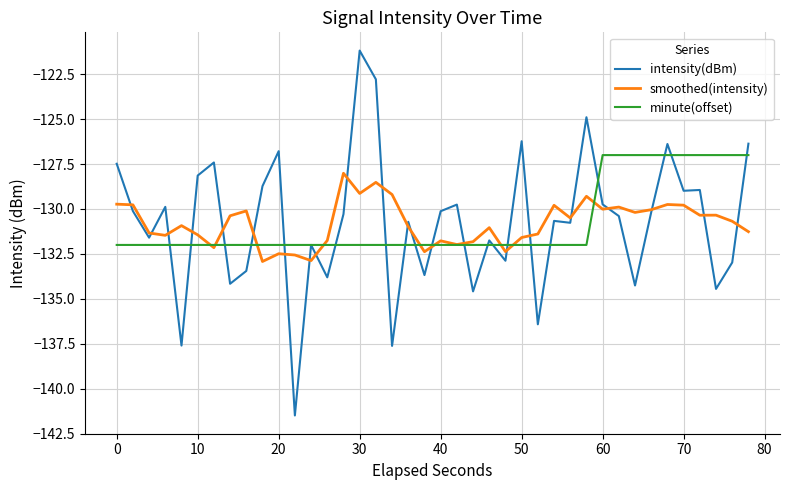

List the series in order of their peak value, lowest first.

smoothed(intensity), minute(offset), intensity(dBm)